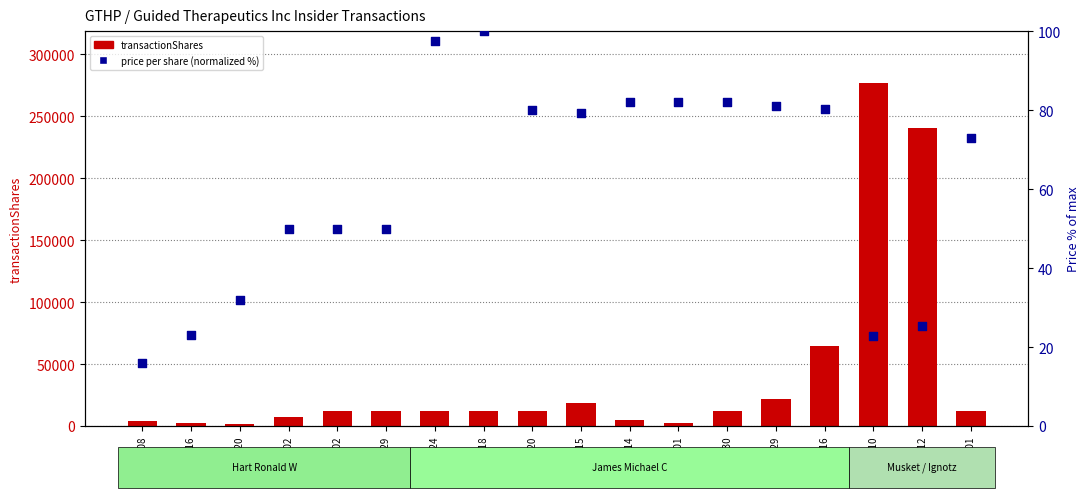

Which series reaches the maximum Y coordinate?

transactionShares